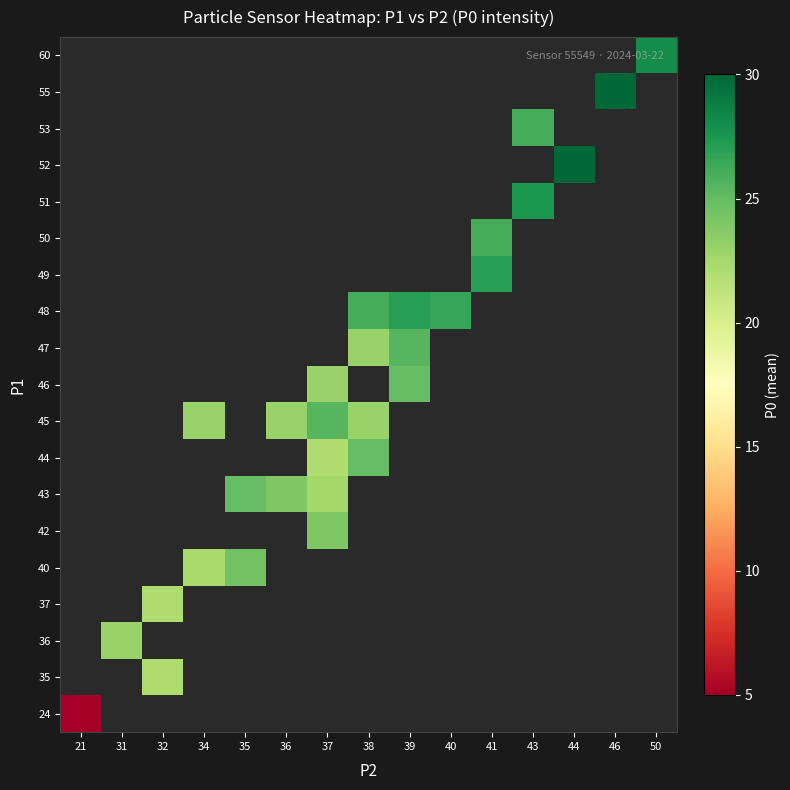

Which has a higher value, 40 or 44?

44